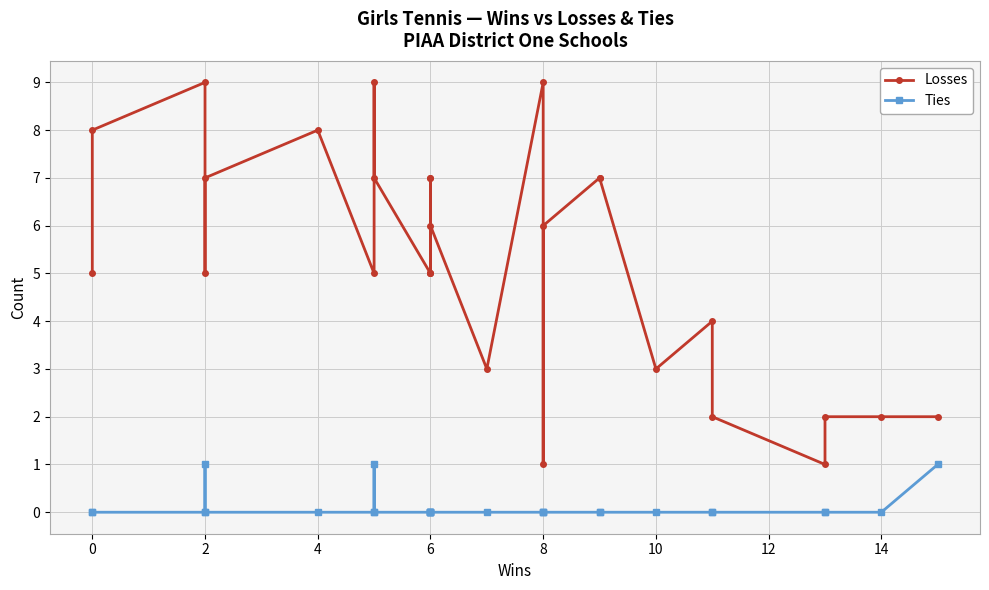

Does the chart have visible grid lines?

Yes